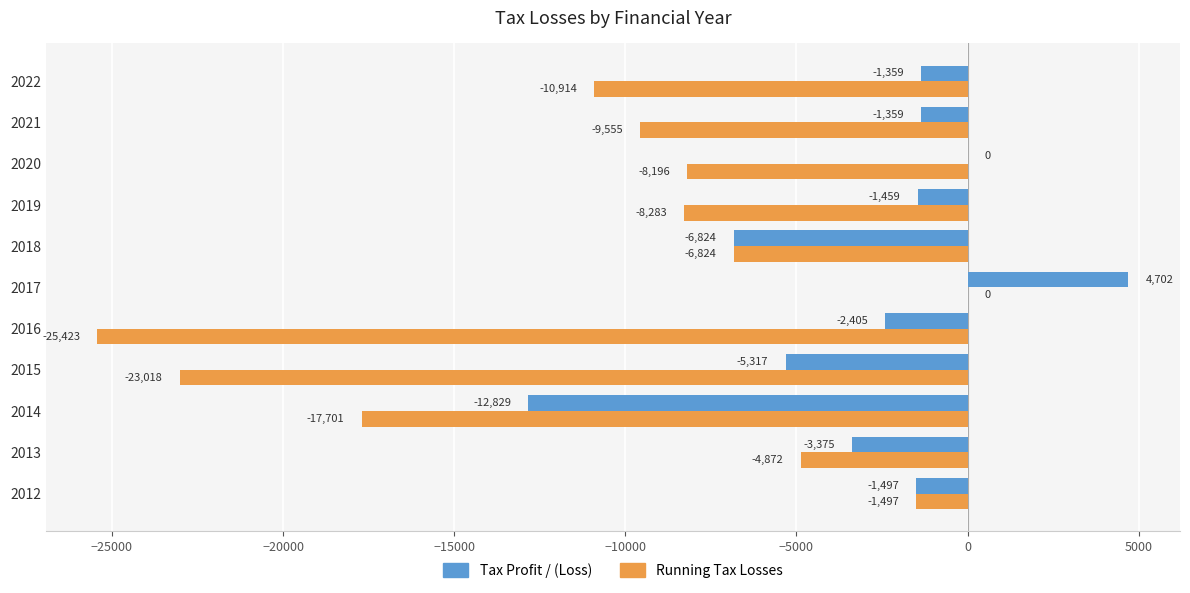

At which category is the sum across all series the highest?

2017